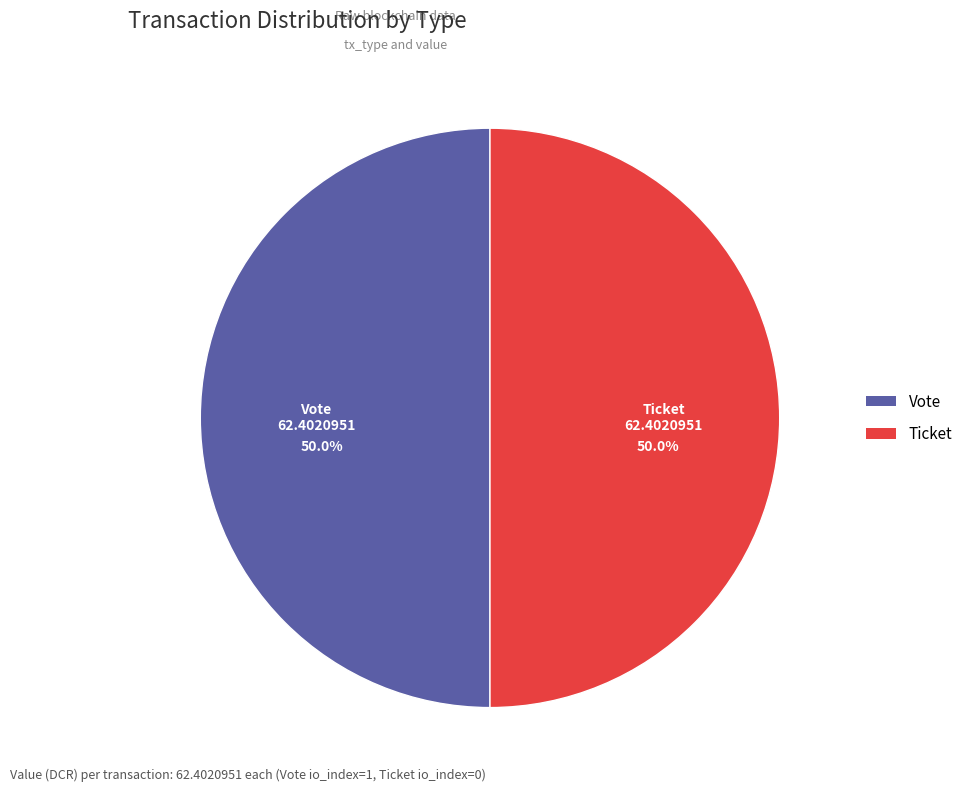

Approximately how many times larger is the value at Ticket compared to Vote?

1.0